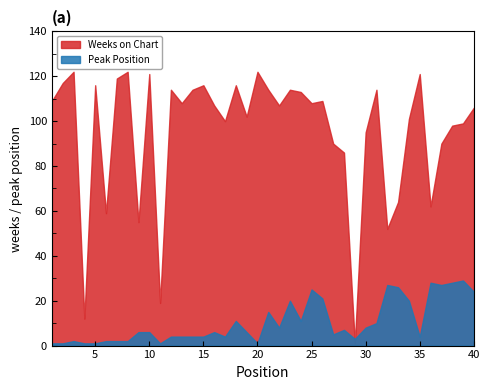

At how many categories does at least one series exceed 51?

37